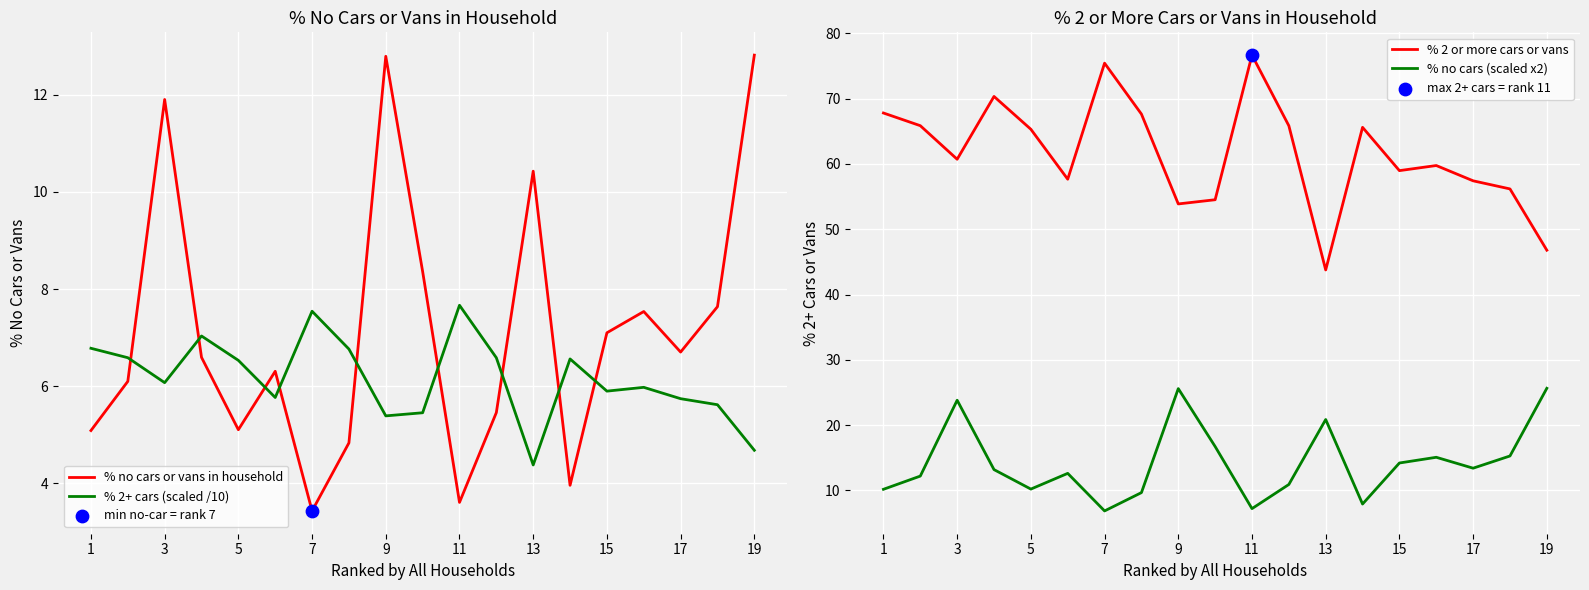

The value of % 2+ cars (scaled /10) at 19 is 7.9. True or false?

False